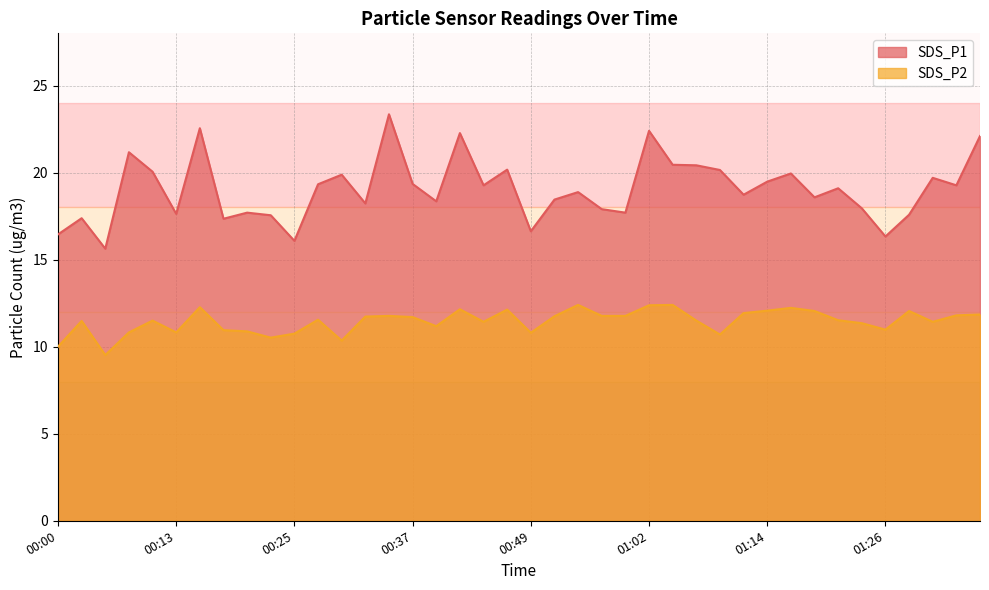

What is the difference between the second highest and minimum values in the SDS_P1 series?

6.9